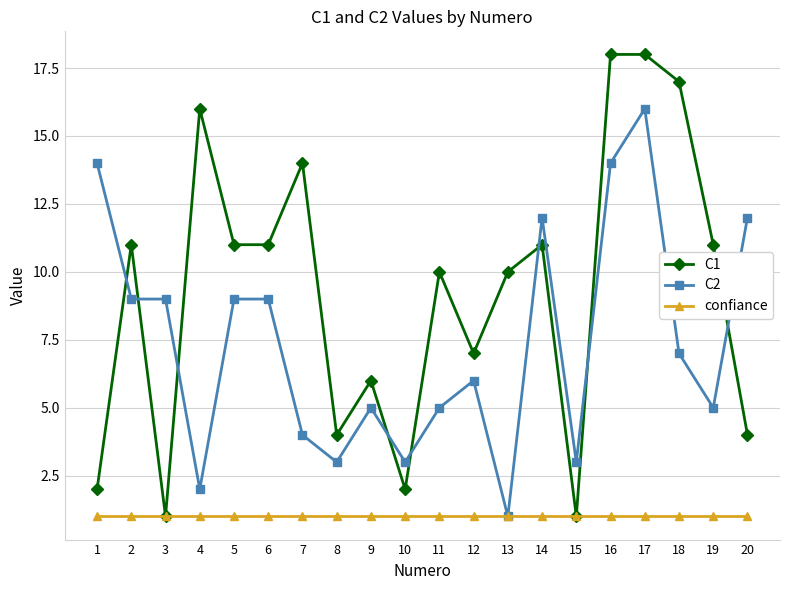

What is the sum of the confiance values at 16 and 17?

2